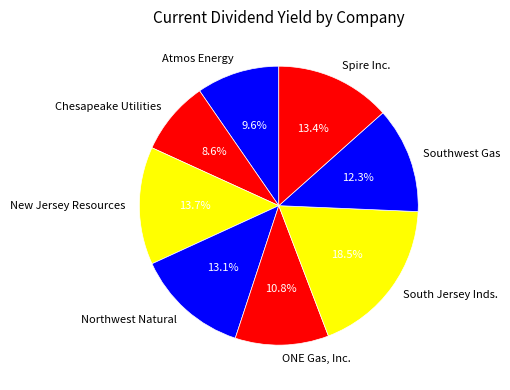

To the nearest percent, what portion does Atmos Energy represent?

10%